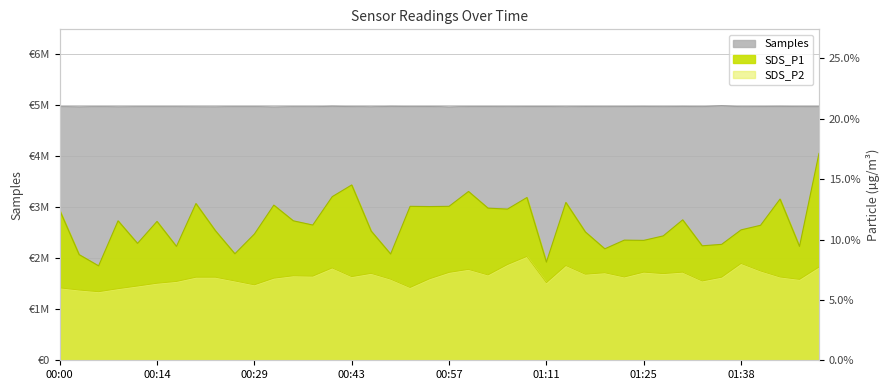

What is the difference between the Samples values at 01:19 and 00:06?

1309.0